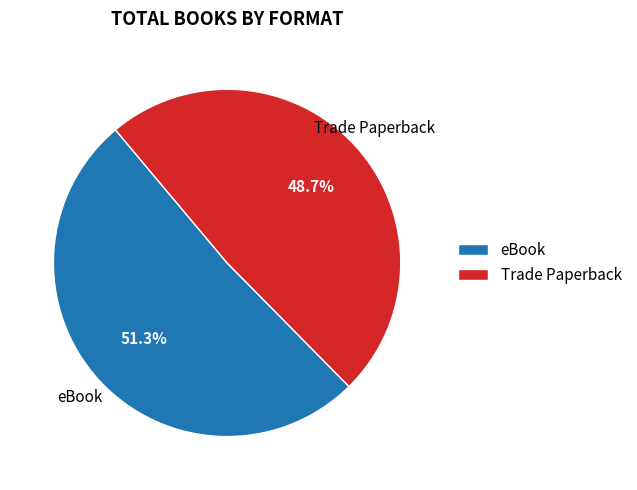

Is there a majority slice in this chart?

Yes